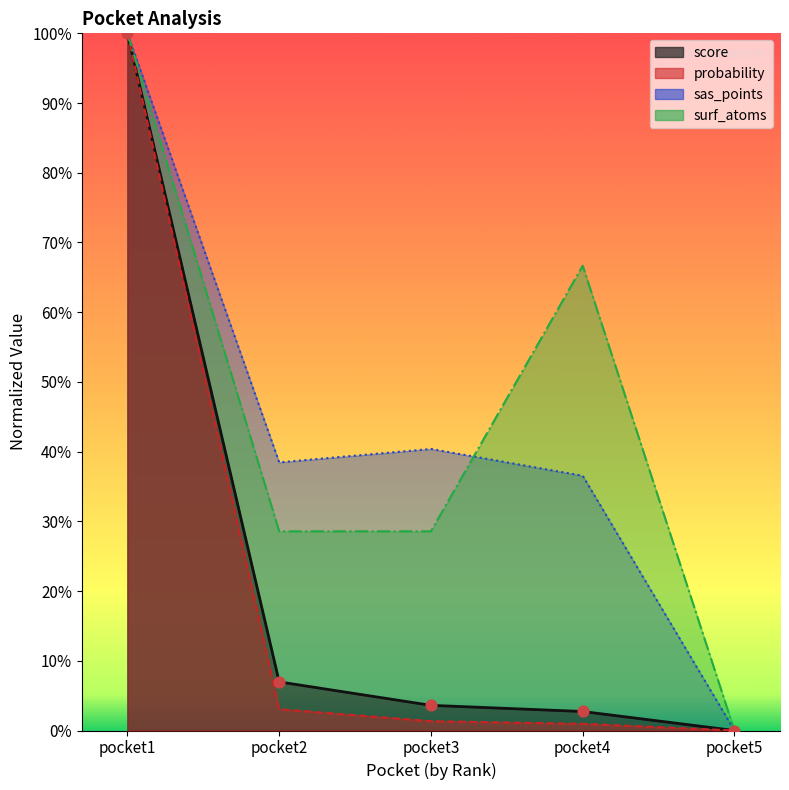

Is the value of sas_points at pocket4 greater than the value of surf_atoms at pocket1?

No